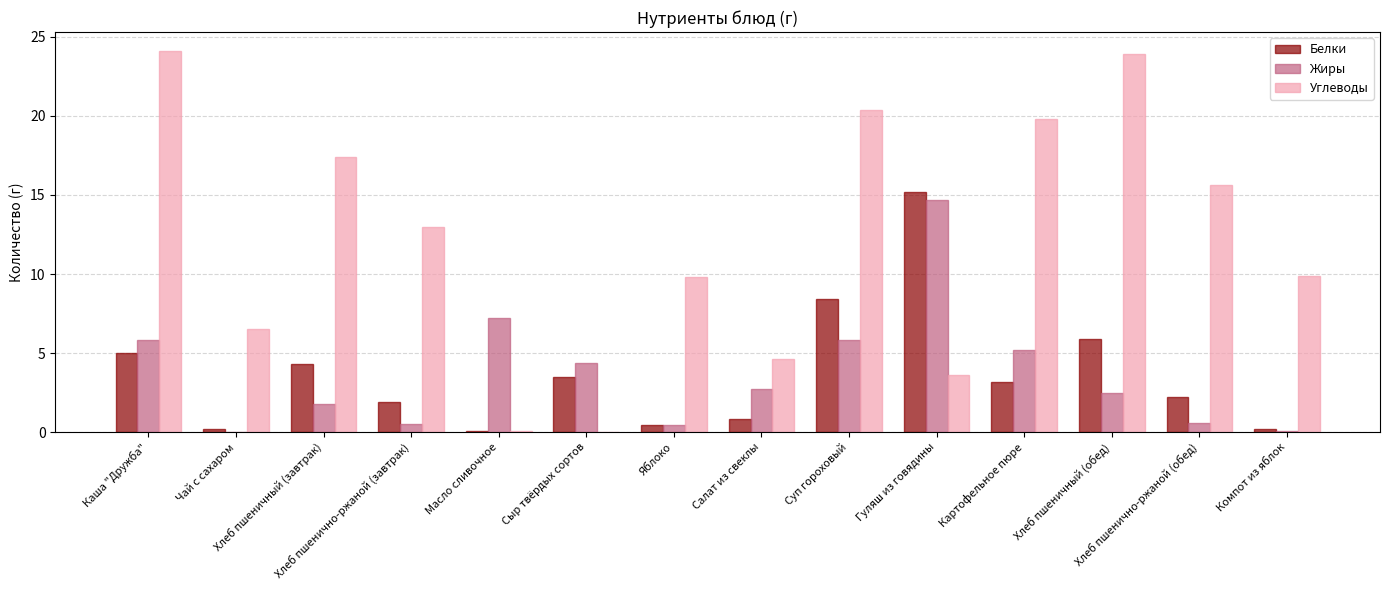

What is the average value of the Белки series?

3.7